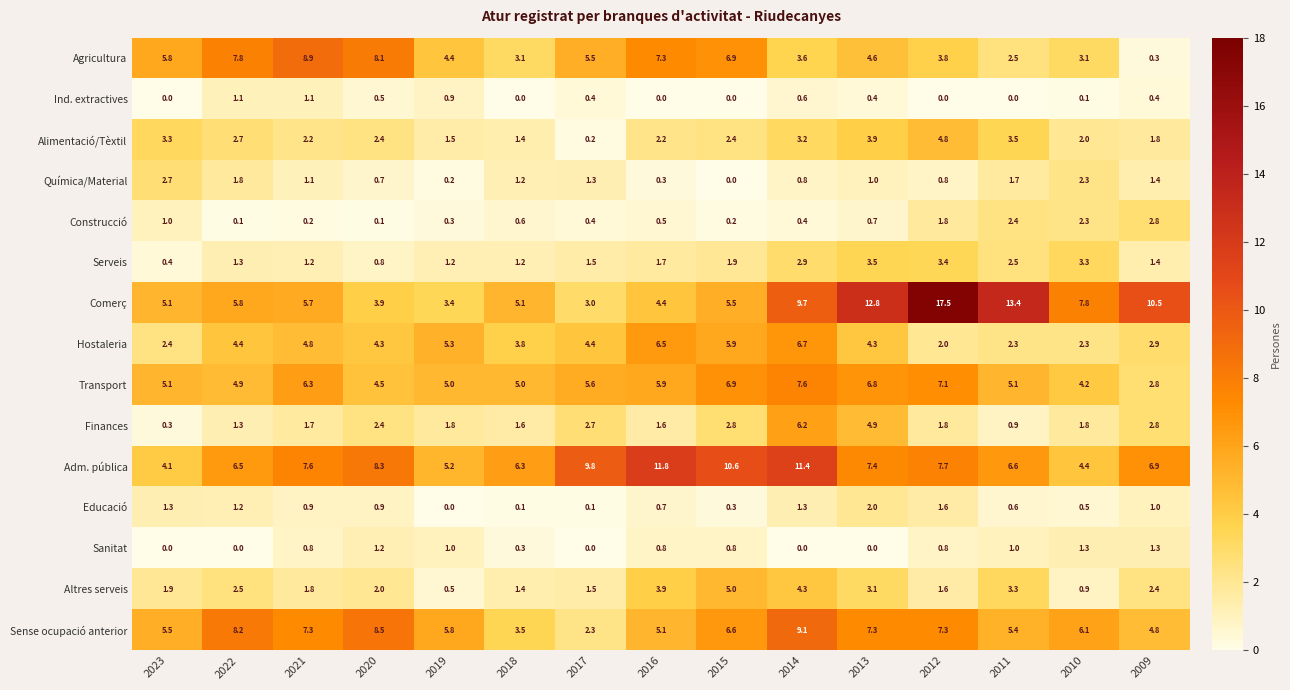

How many series are shown in this chart?

15